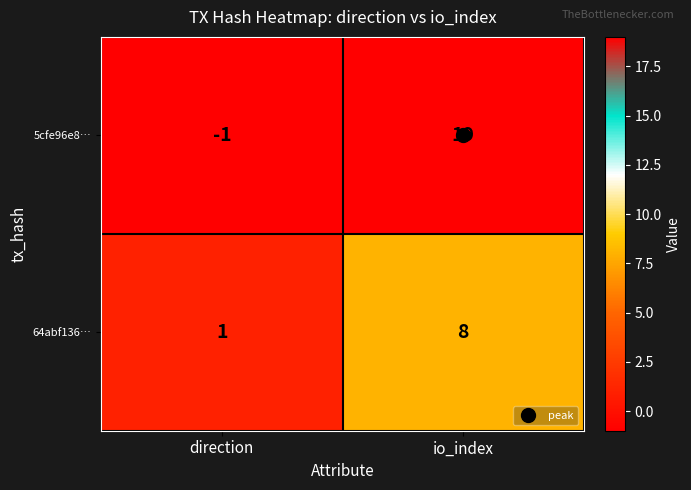

Which category has the highest value in the 64abf136… series?

io_index